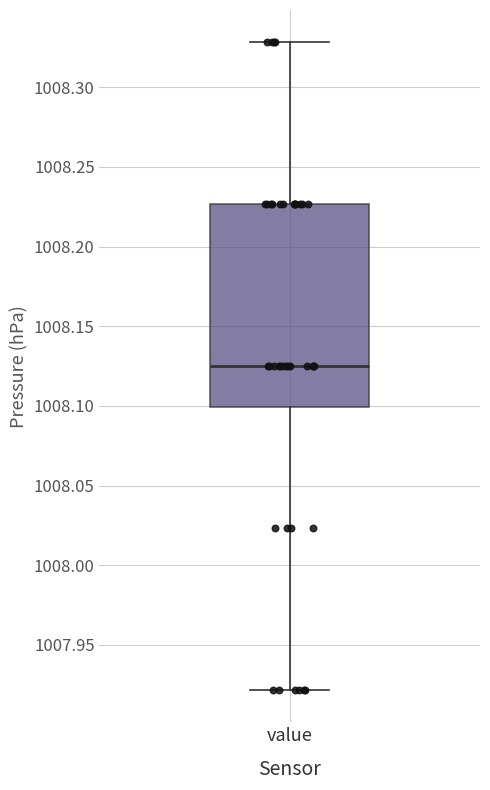

Where does the lower whisker of the box for value end on the y-axis? The values are not printed on the chart, so give them approximately, as read against the axis.

1007.920